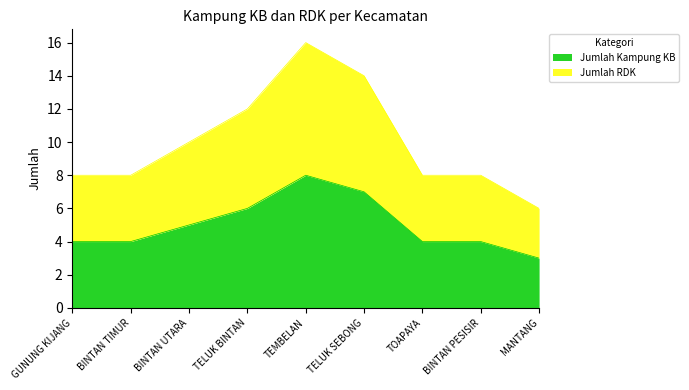

What is the difference between the maximum and second lowest values in the Jumlah Kampung KB series?

4